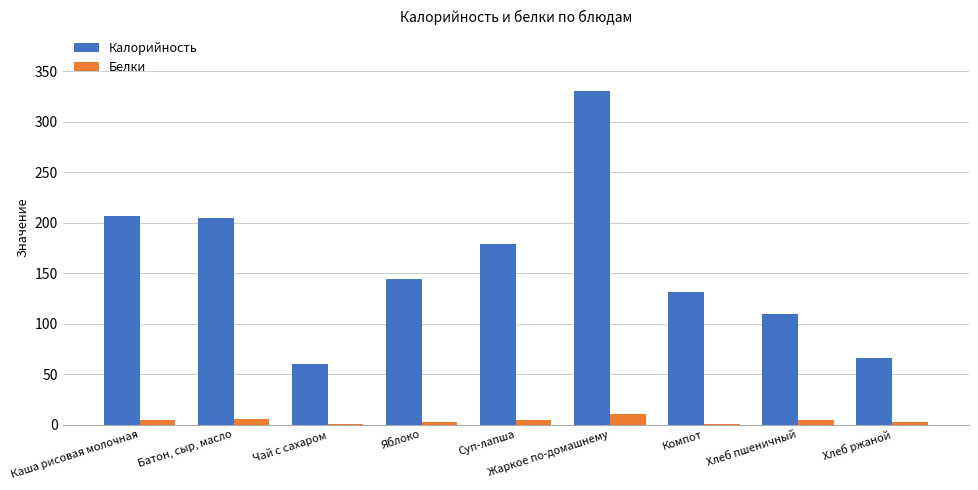

Where does the Белки series first go above 4?

Каша рисовая молочная